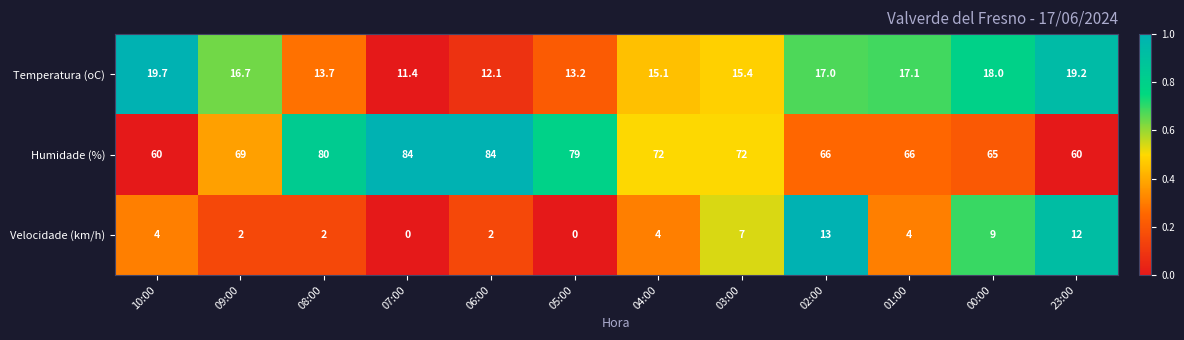

What is the sum of all Temperatura (oC) values?

188.6